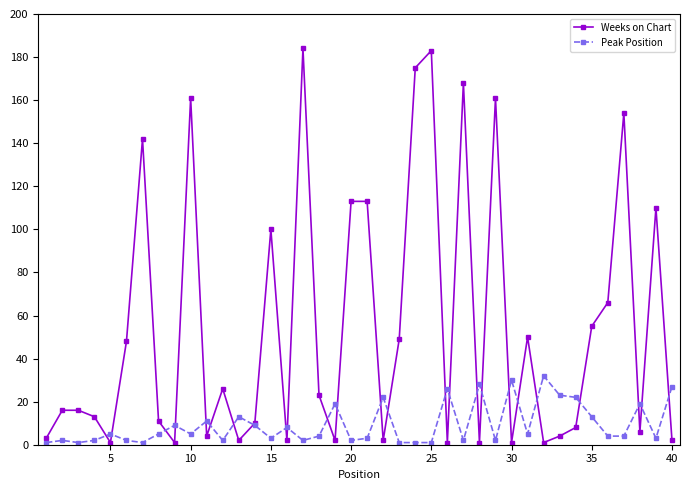

What is the maximum value shown in the chart?

184